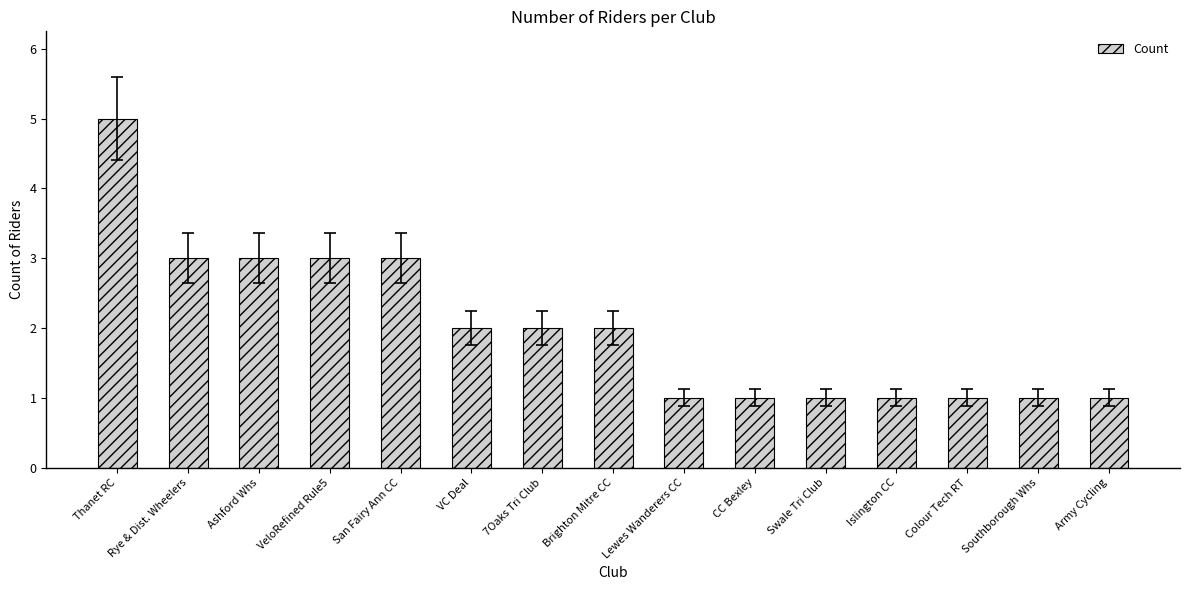

What is the difference between the maximum and minimum values?

4